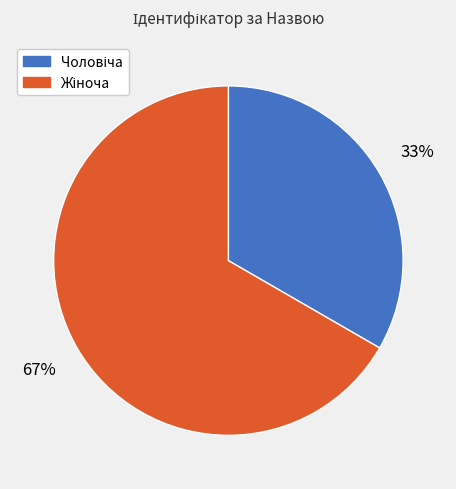

To the nearest percent, what is the average slice percentage?

50%